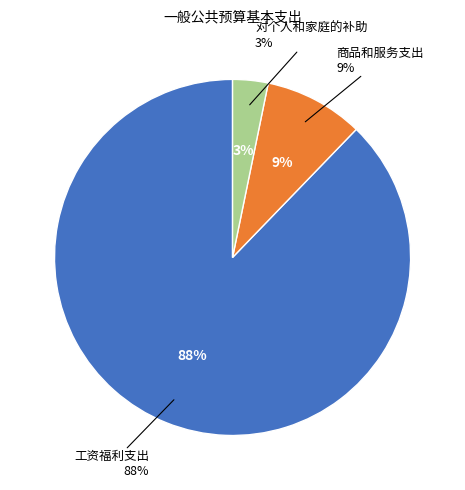

Approximately how many times larger is the value at 商品和服务支出 compared to 工资福利支出?

0.1